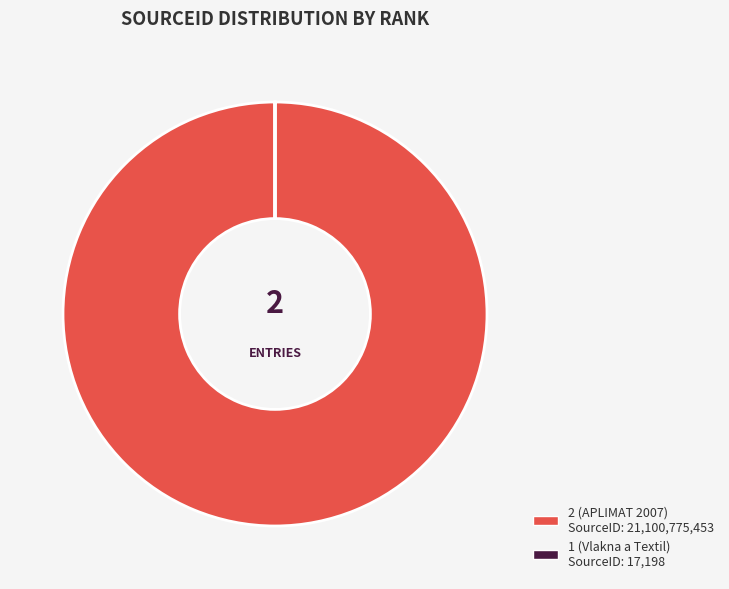

What is the majority slice?

2 (APLIMAT 2007)